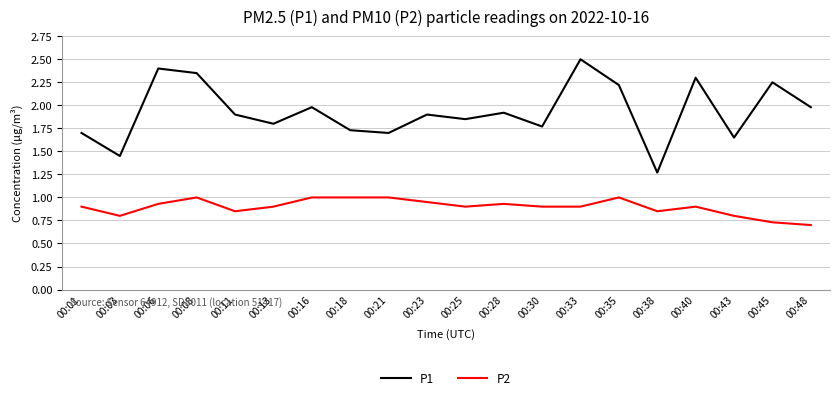

At which category does the chart reach its peak across all series?

00:33